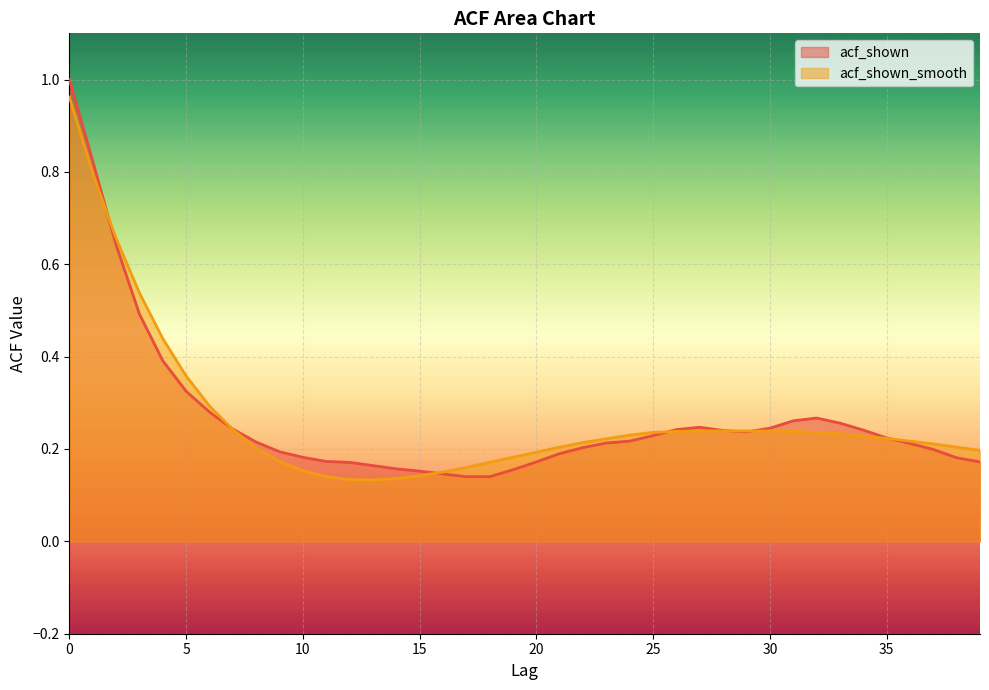

Which series changed the most between 1 and 25?

acf_shown